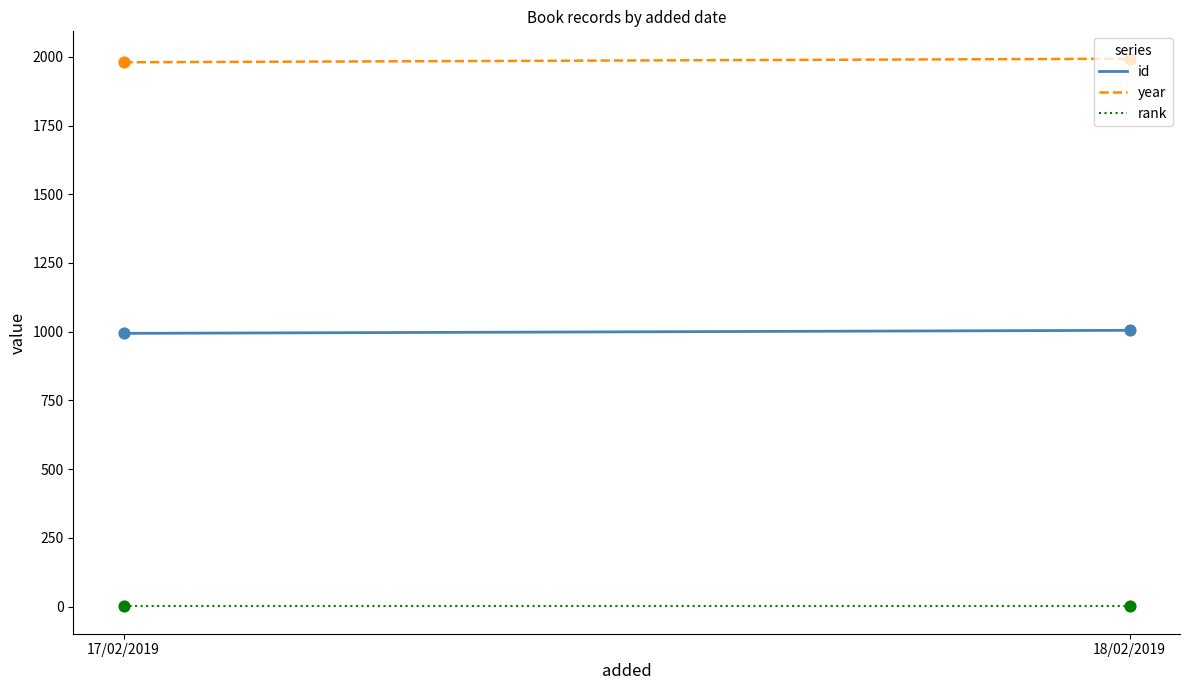

At which category is the sum across all series the highest?

18/02/2019